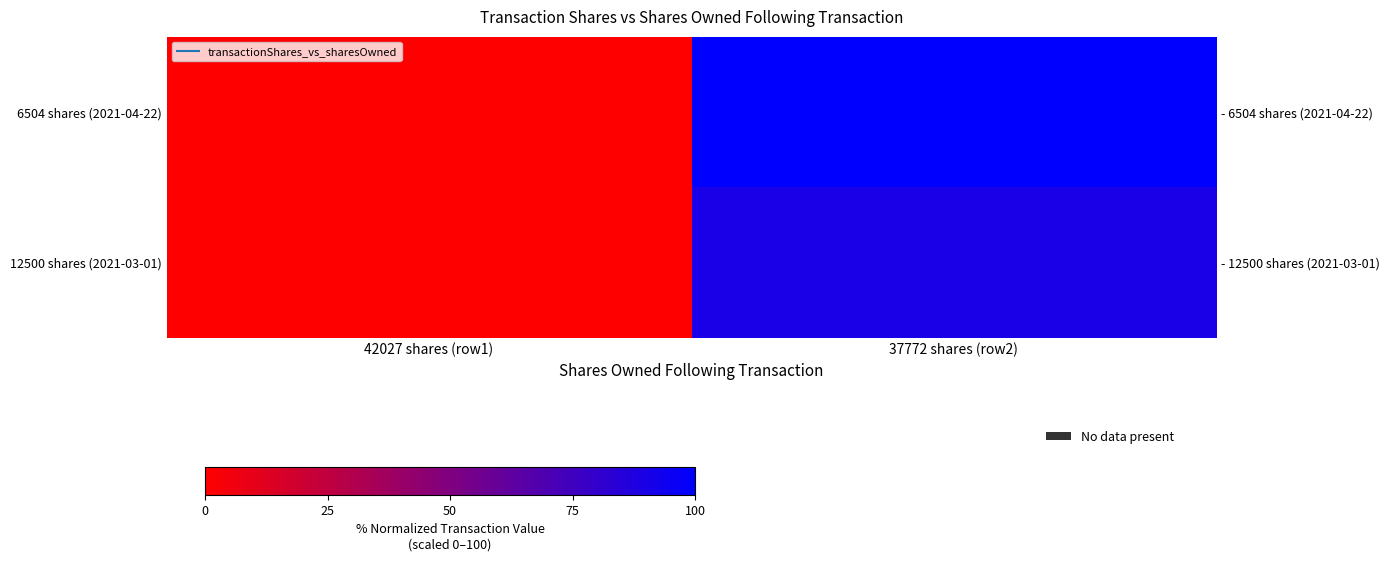

What is the difference between the highest and lowest values at 37772 shares (row2)?

10.1